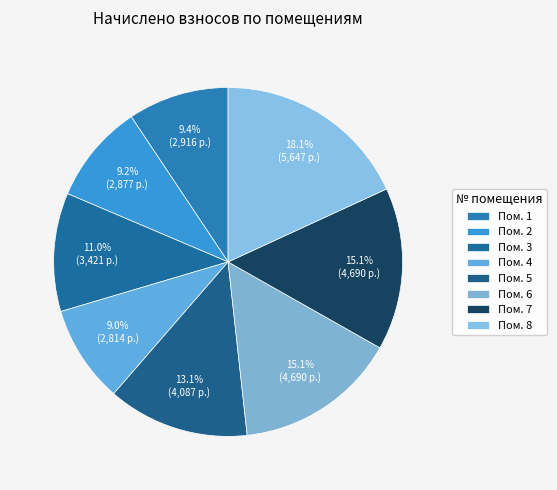

To the nearest percent, what is the average slice percentage?

12%